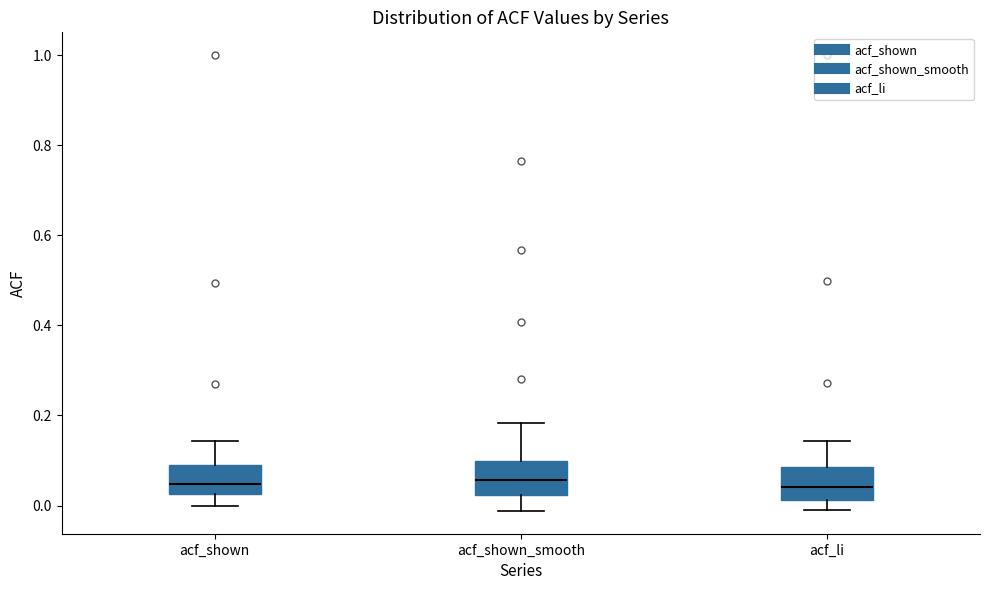

Reading left to right, transcribe this box plot: for each box, give where its median line is, the range the box spans, and where its two whiskers end, as read against the y-axis. The values are not printed on the chart, so give them approximately, as read against the axis.

acf_shown: median 0.04, box 0.02 to 0.10, whiskers 0.00 to 0.14
acf_shown_smooth: median 0.06, box 0.02 to 0.10, whiskers -0.02 to 0.18
acf_li: median 0.04, box 0.02 to 0.08, whiskers 0.00 to 0.14